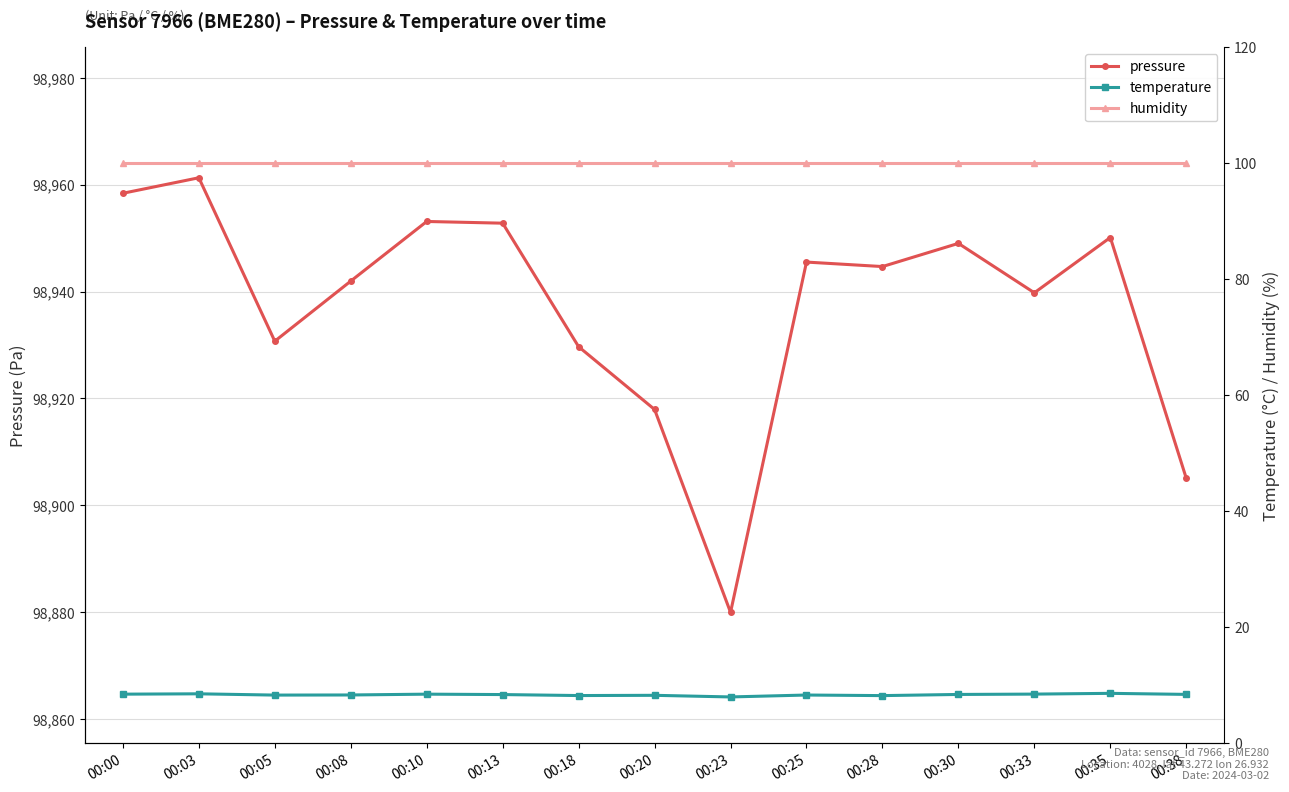

Is the value of temperature at 00:20 greater than the value of pressure at 00:03?

No